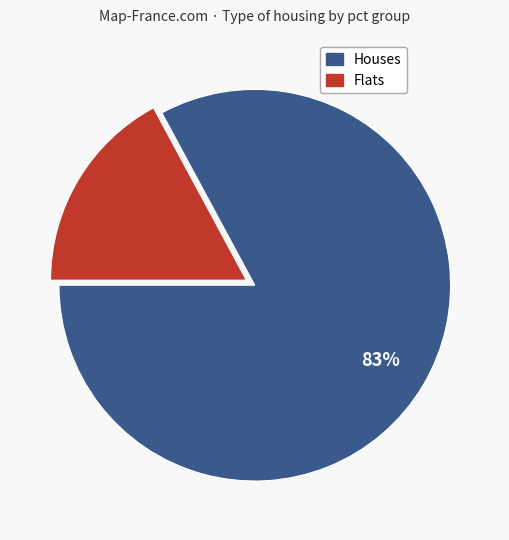

Is there a majority slice in this chart?

Yes